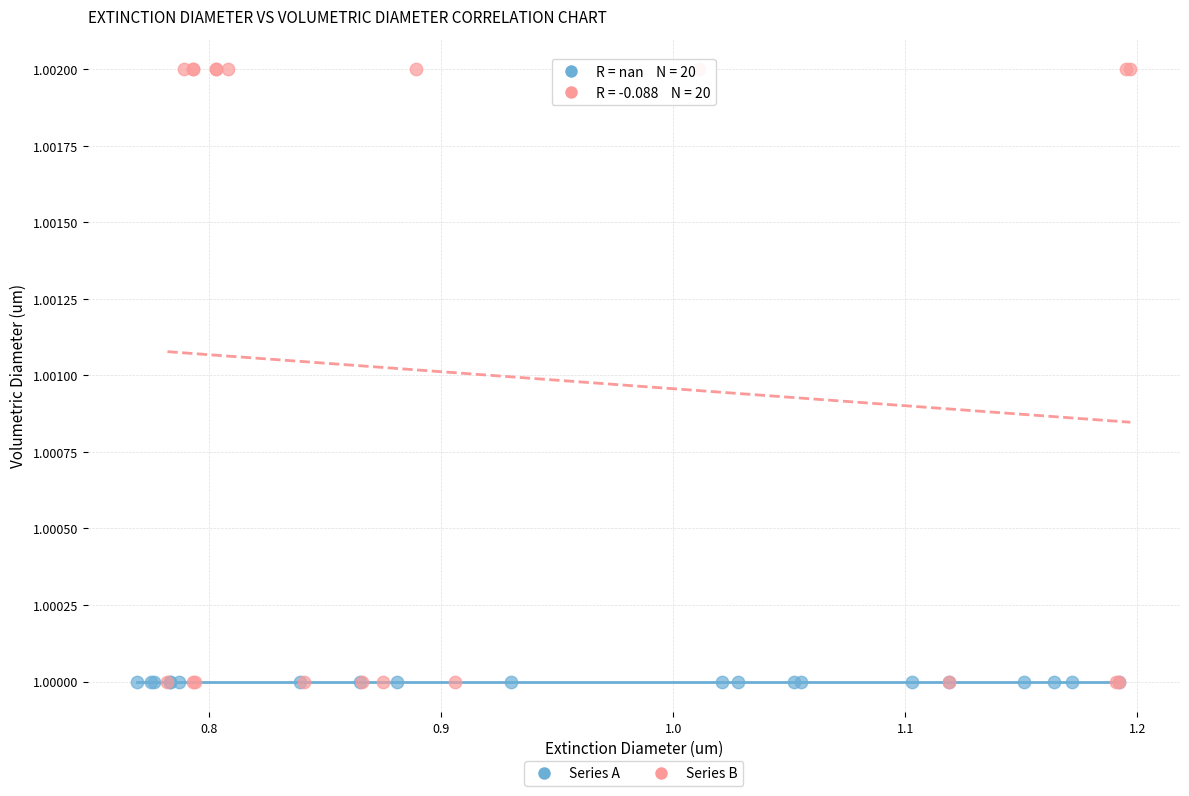

Which series contains the highest Y value?

Series B